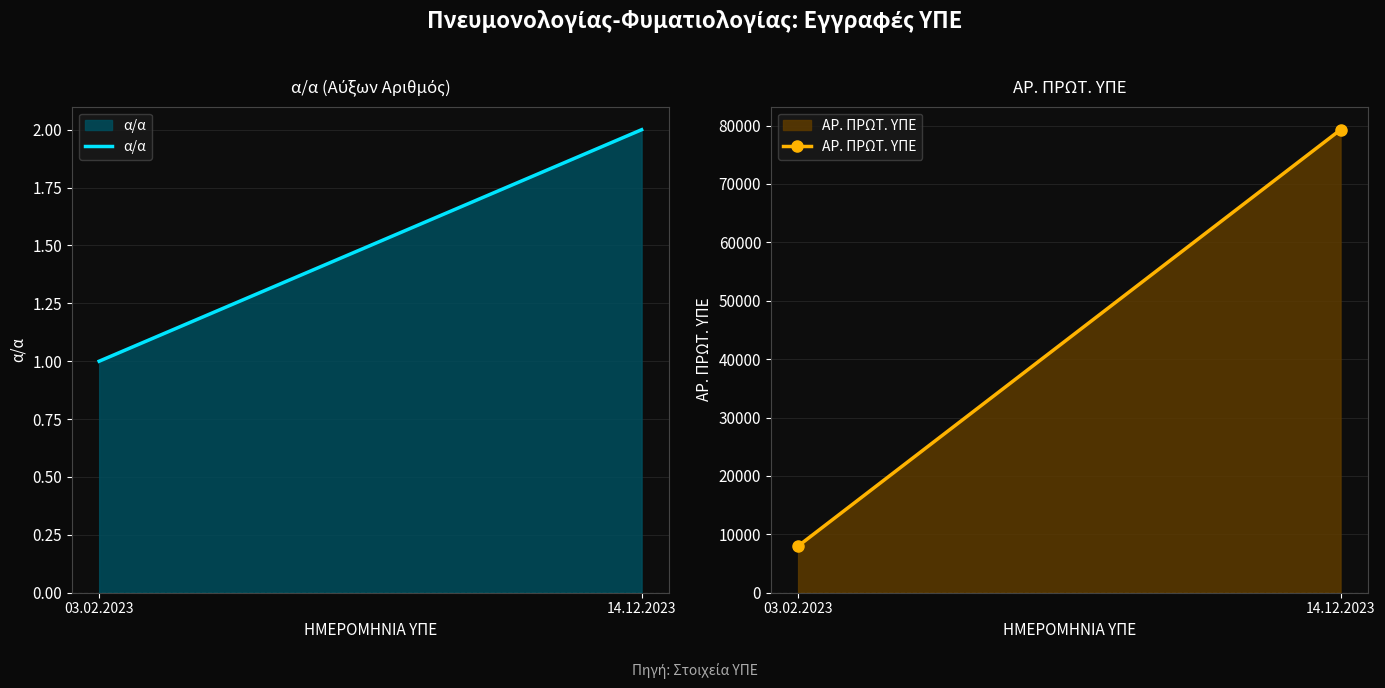

Rank the series by their maximum value, from highest to lowest.

ΑΡ. ΠΡΩΤ. ΥΠΕ, α/α